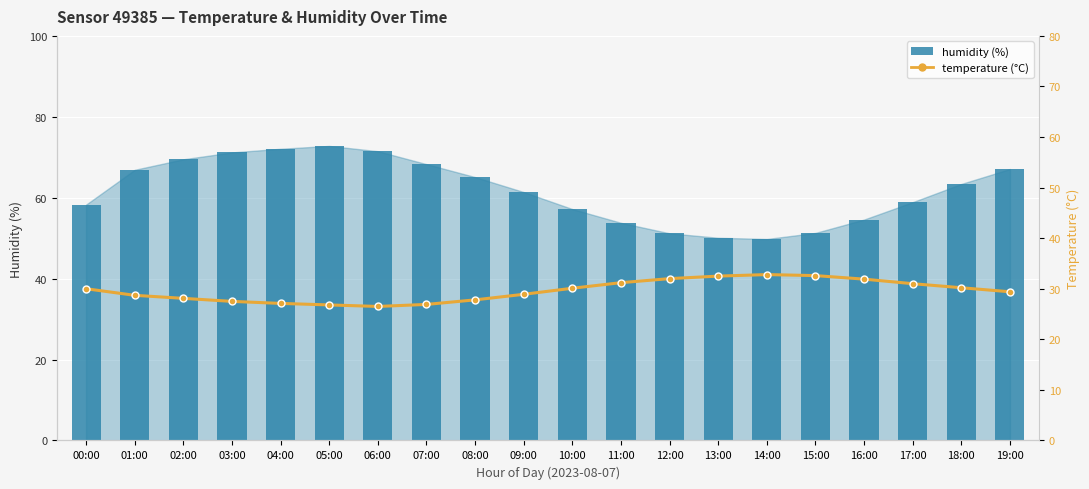

What is the difference between the temperature values at 15:00 and 18:00?

2.4